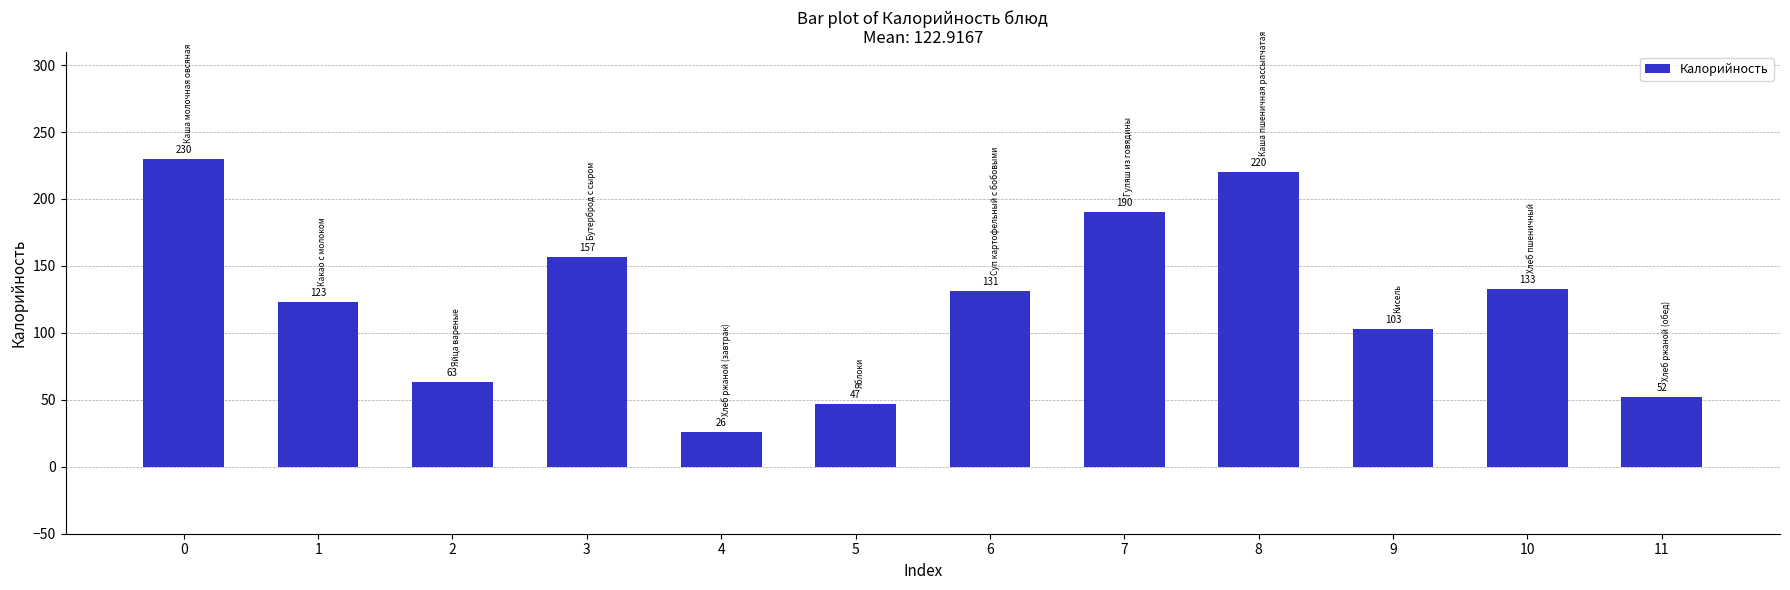

Rank the categories by value from lowest to highest.

4, 5, 11, 2, 9, 1, 6, 10, 3, 7, 8, 0